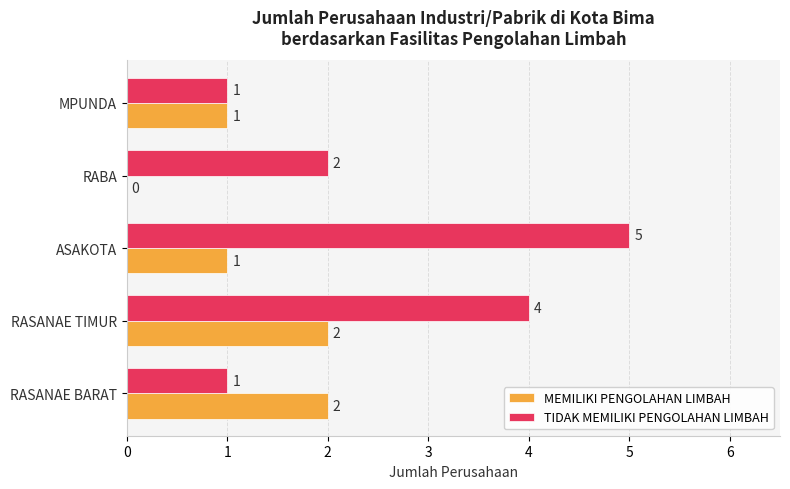

What is the maximum value shown in the chart?

5